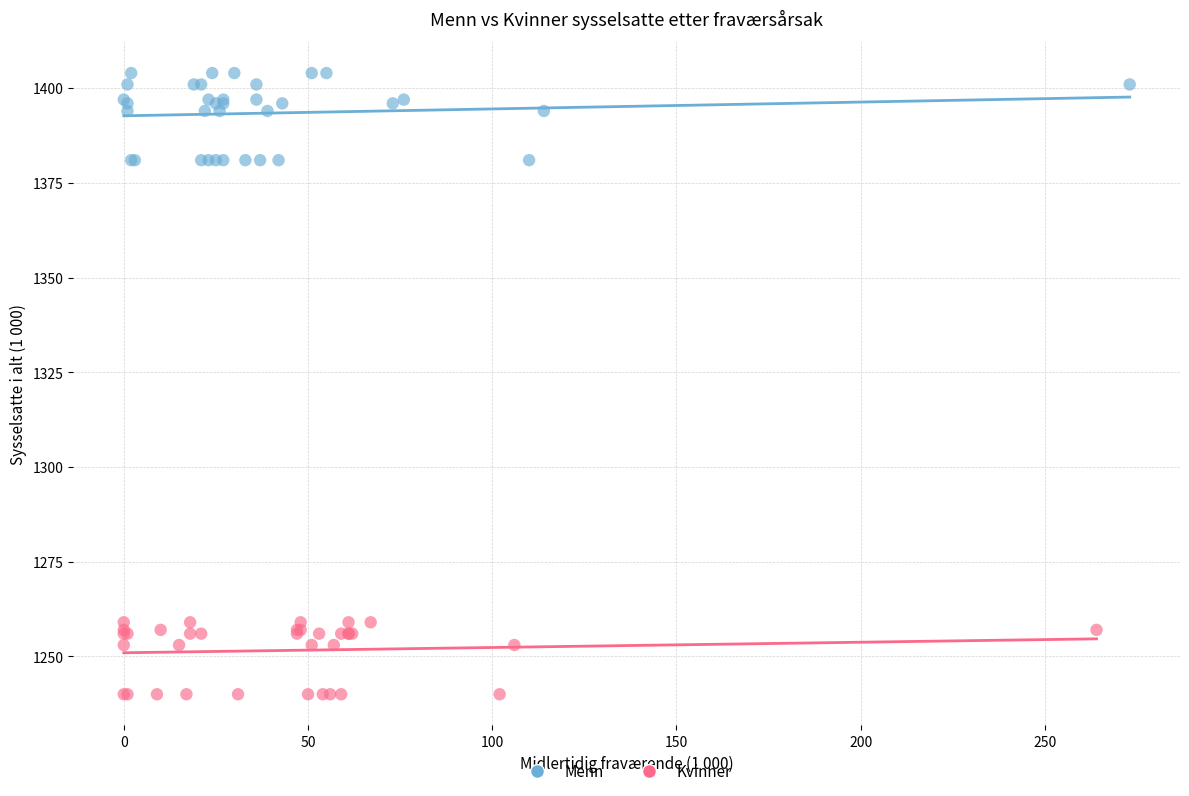

Which series reaches the maximum Y coordinate?

Menn